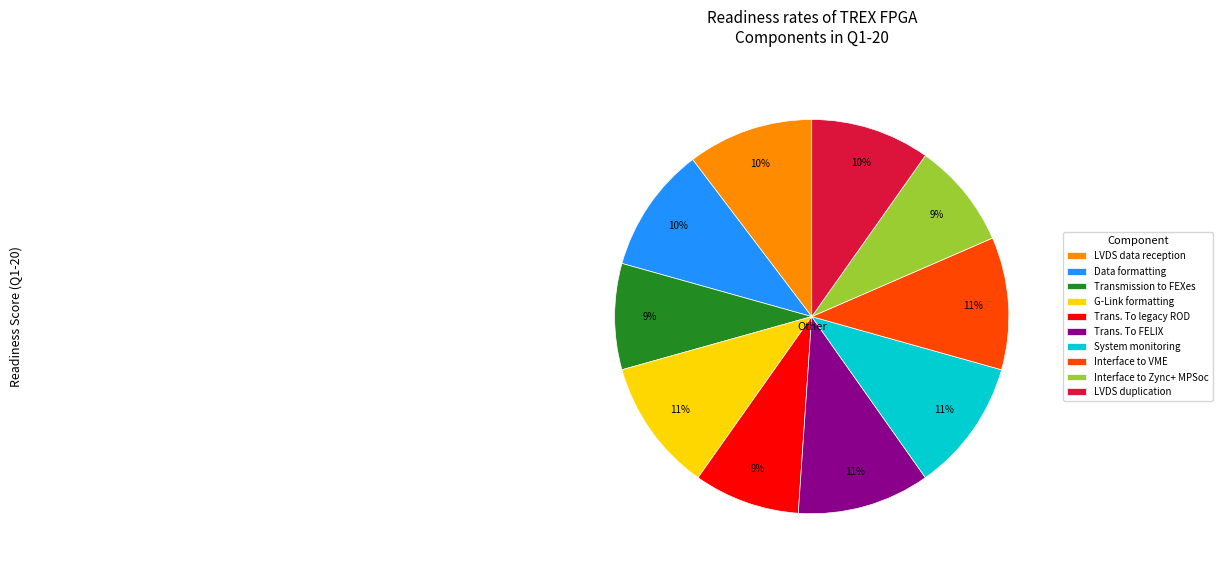

True or false: Interface to Zync+ MPSoc accounts for 9% of the total.

True